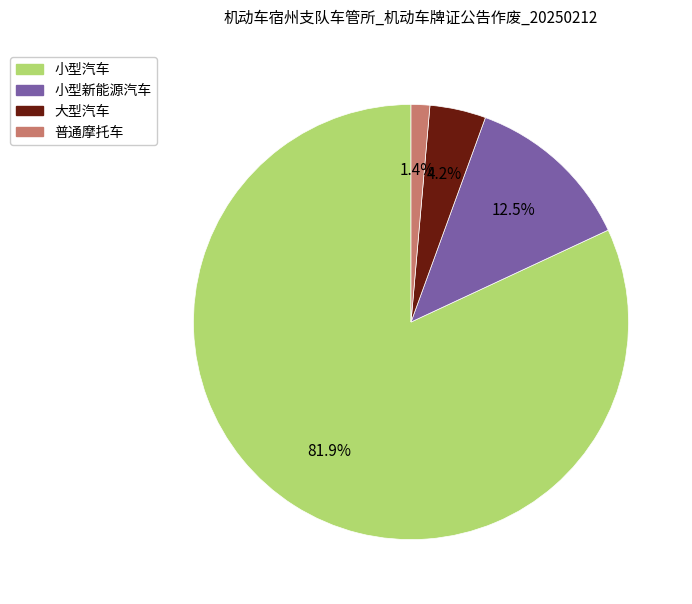

Combined, do 普通摩托车 and 小型新能源汽车 account for over 50%?

No